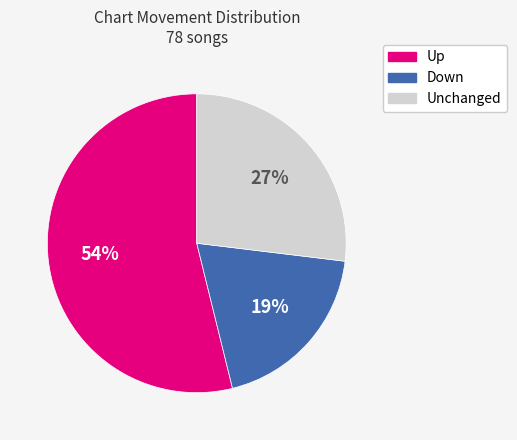

Is there a majority slice in this chart?

Yes